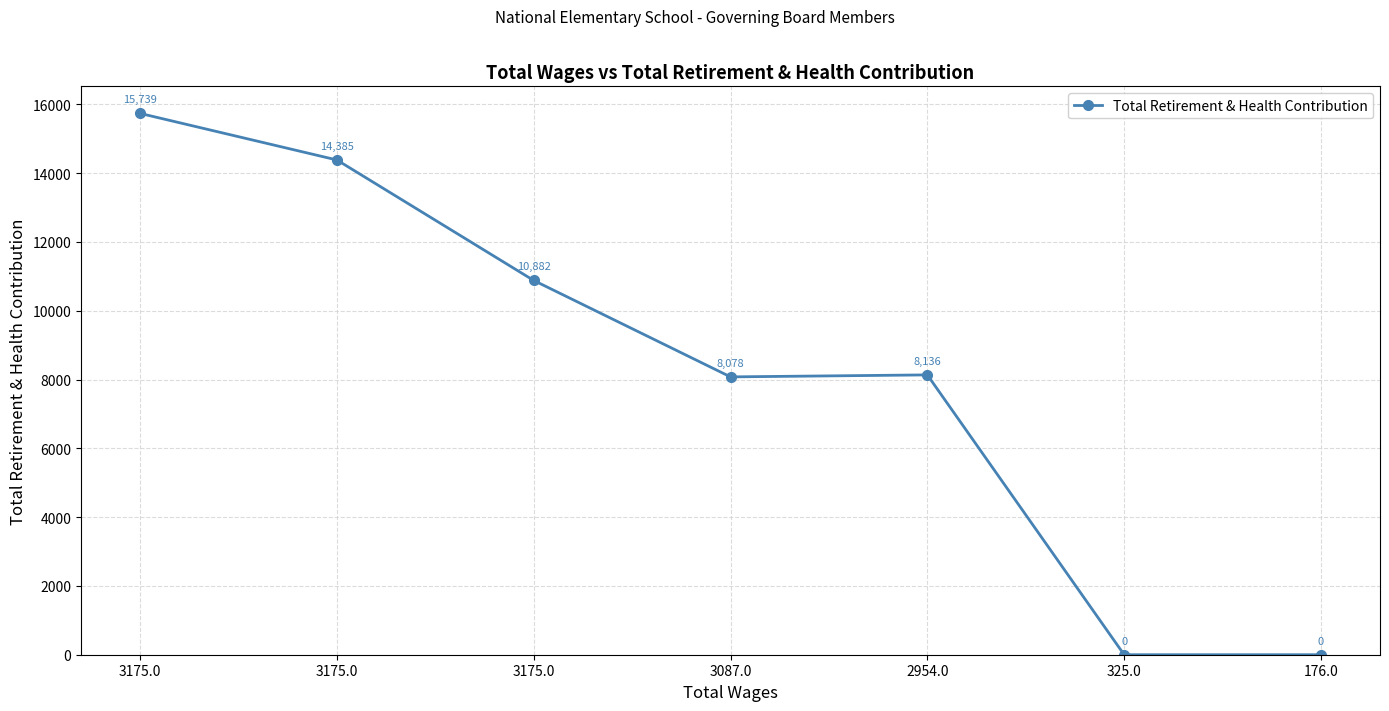

How many lines are shown in the chart?

1